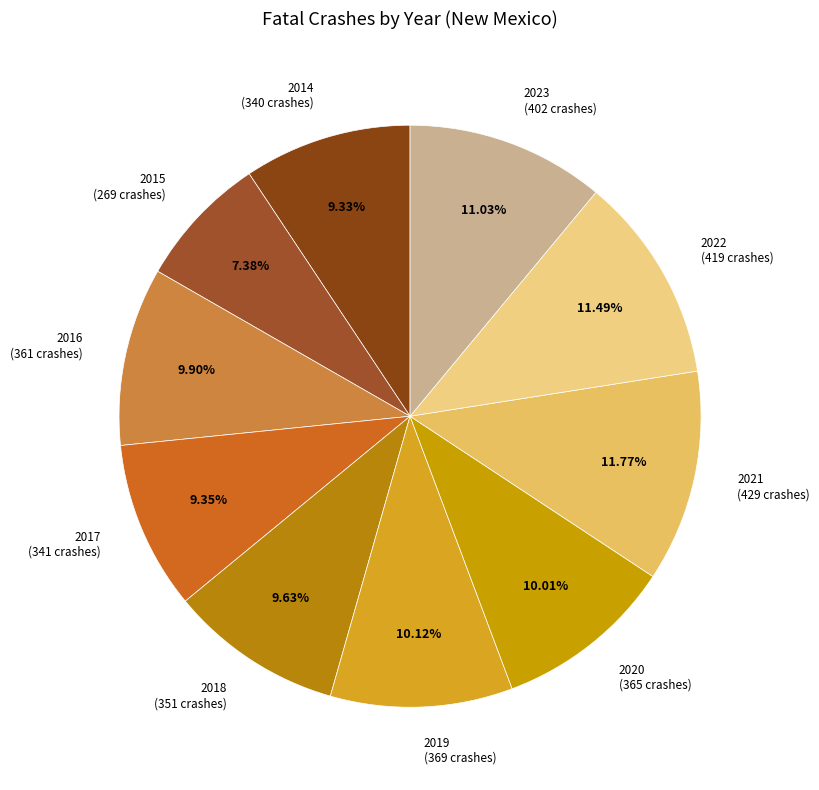

To the nearest percent, what is the difference between the largest and smallest slice percentages?

4%